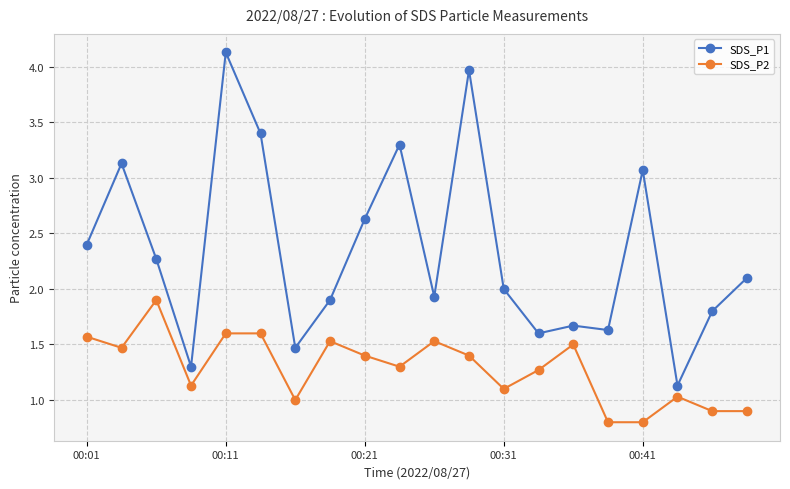

Which series has the largest range (max minus min)?

SDS_P1